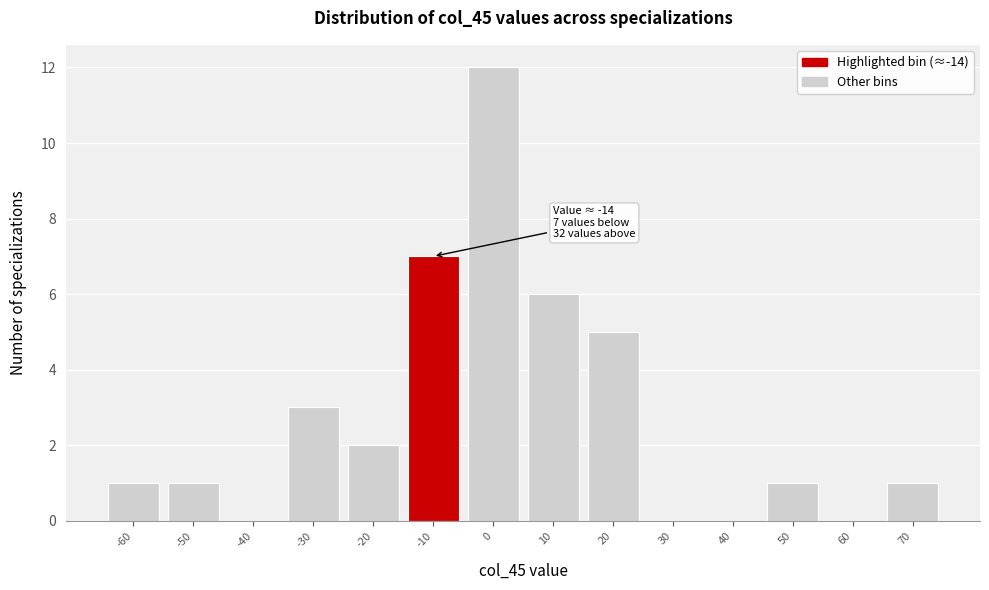

Over which range of the x-axis is the bar tallest?

-5 to 5